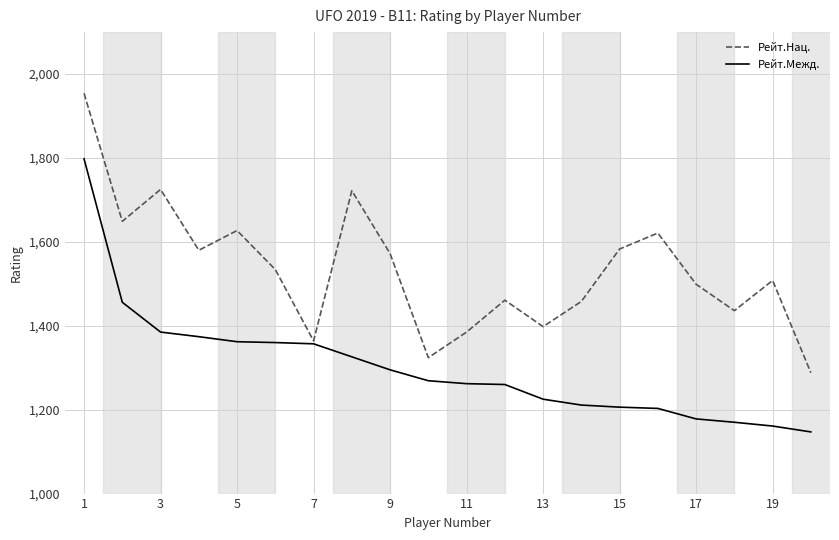

Rank the series by their maximum value, from highest to lowest.

Рейт.Нац., Рейт.Межд.